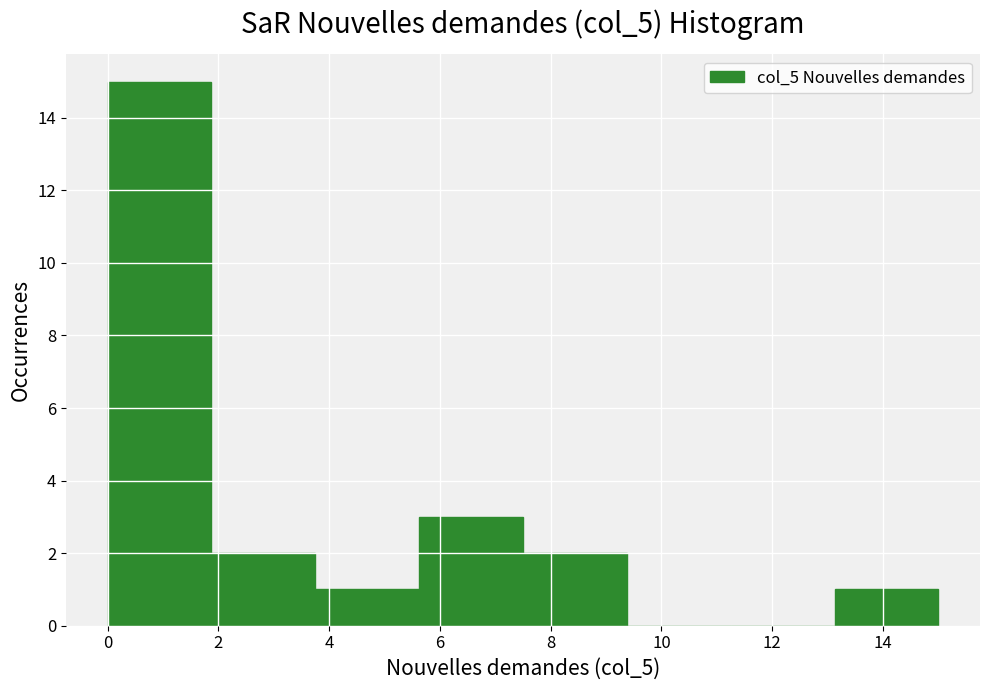

What is the height of the bar covering 7.6 to 9.4 on the x-axis? Neither the bar edges nor the heights are printed on the chart, so give them approximately, as read against the axes.

2